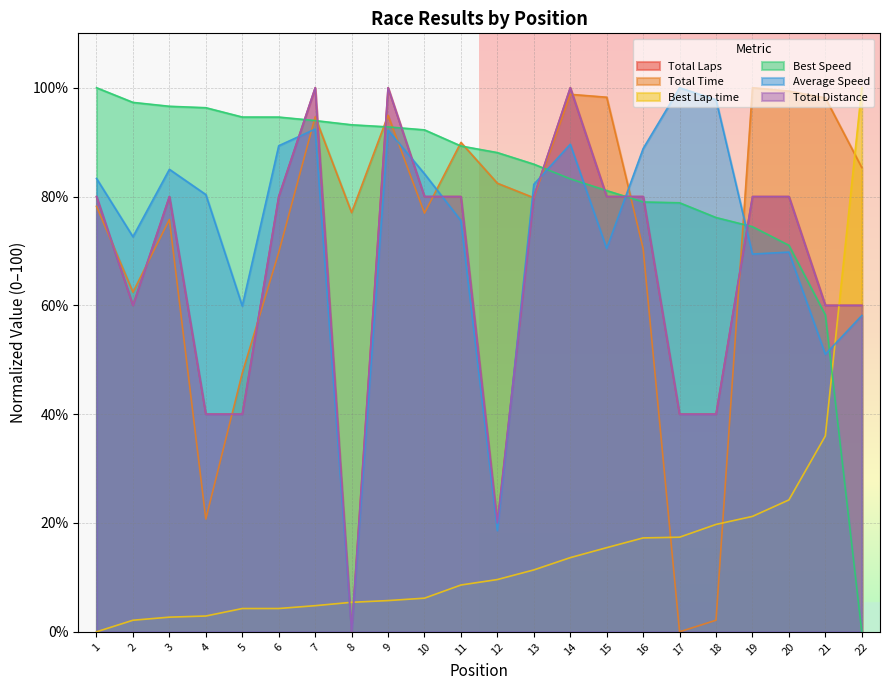

List the labels in order of Best Lap time value, smallest first.

1, 2, 3, 4, 5, 6, 7, 8, 9, 10, 11, 12, 13, 14, 15, 16, 17, 18, 19, 20, 21, 22